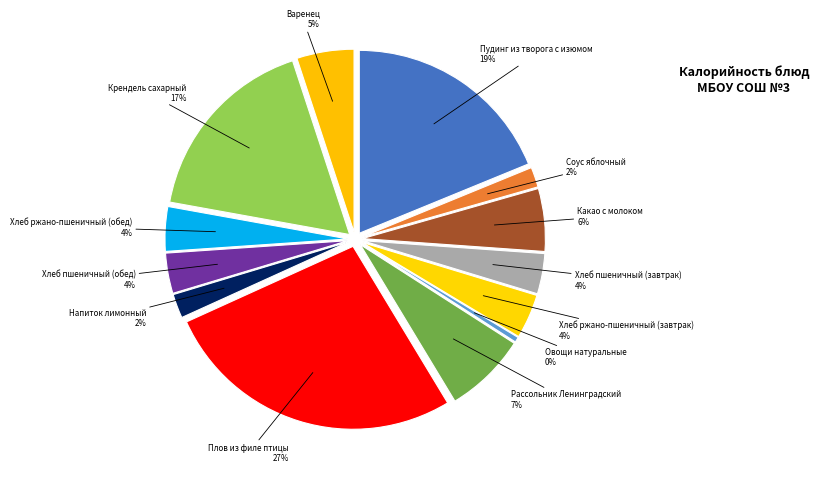

Is it true that Хлеб пшеничный (обед) is 1% of the pie?

False